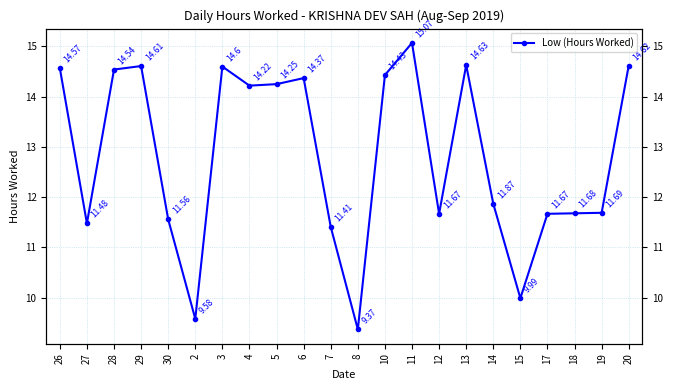

How many values exceed 14?

11